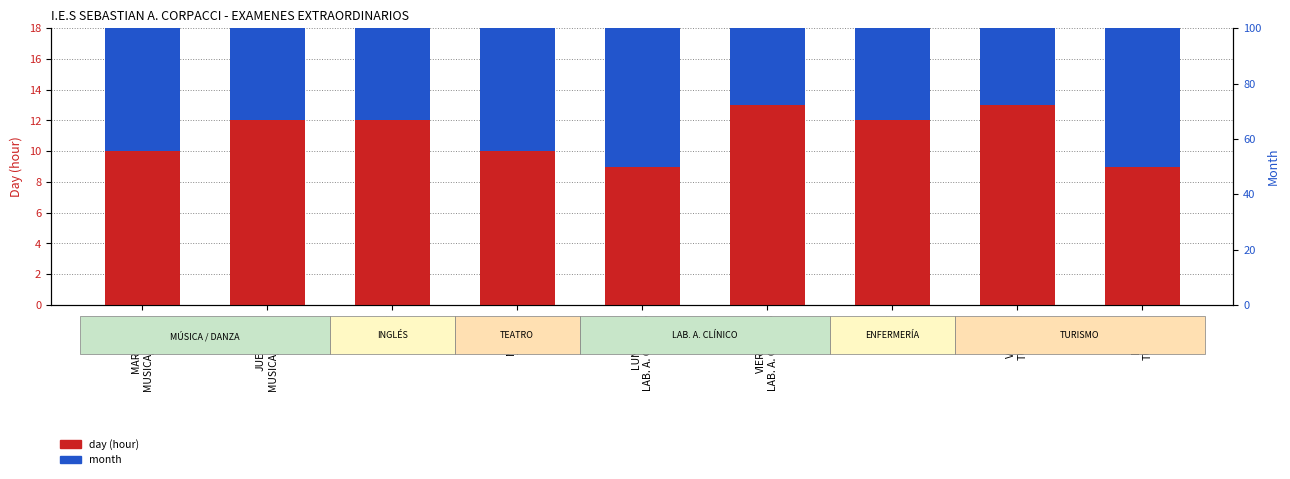

List the series in order of their overall mean, highest first.

day (hour), month